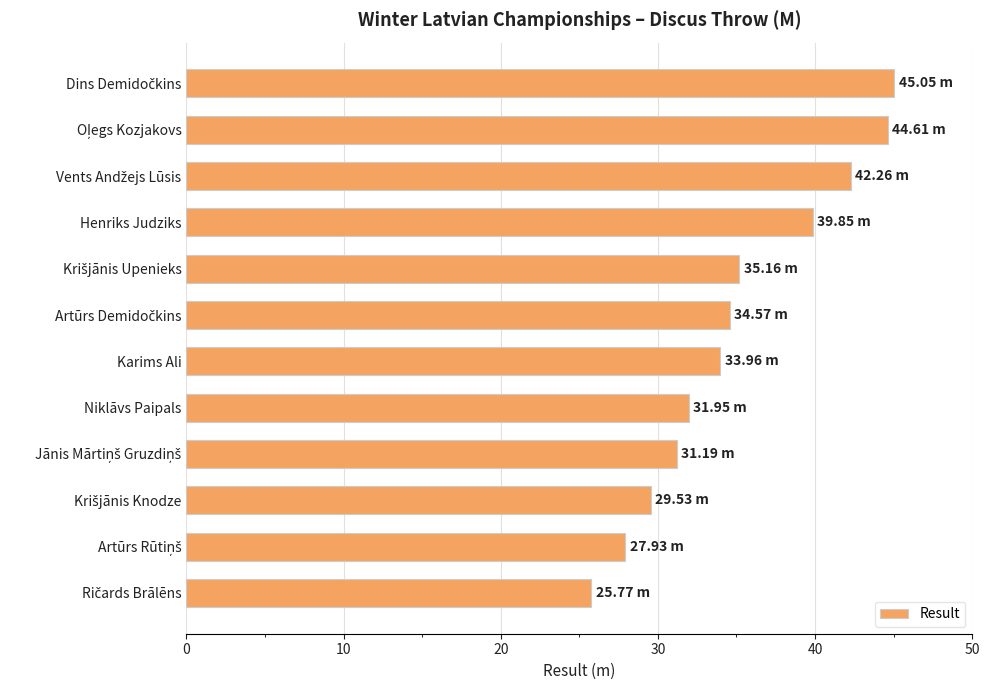

Does the chart contain any negative values?

No